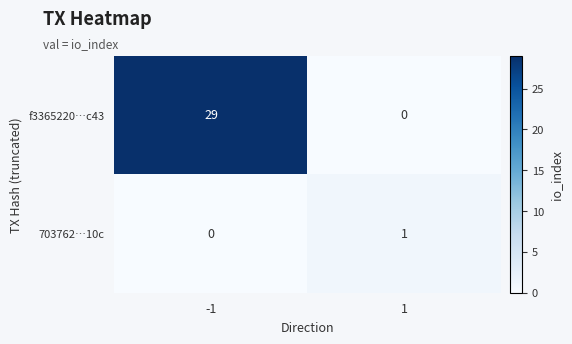

The value of 703762…10c at -1 is 0. True or false?

True